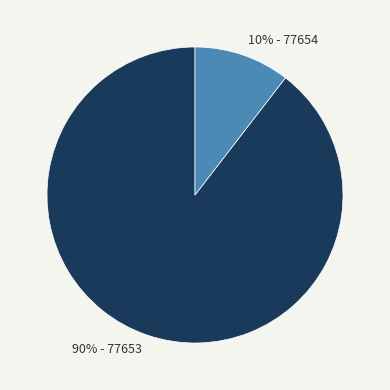

Is there any slice that represents more than half of the pie?

Yes